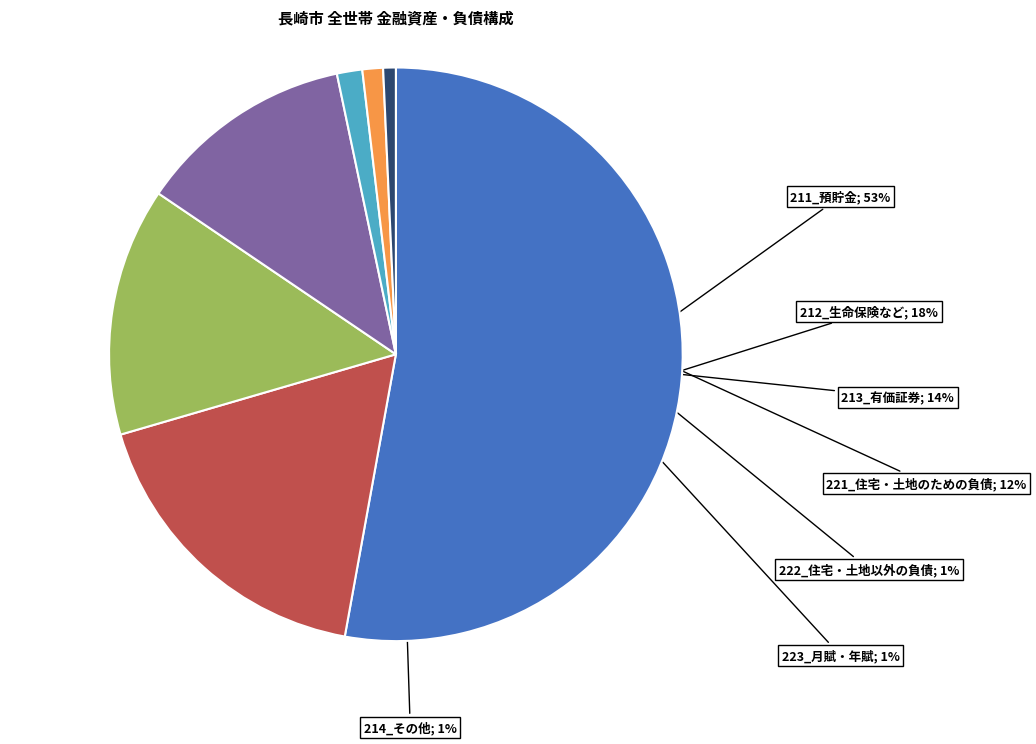

To the nearest percent, what is the average slice percentage?

14%